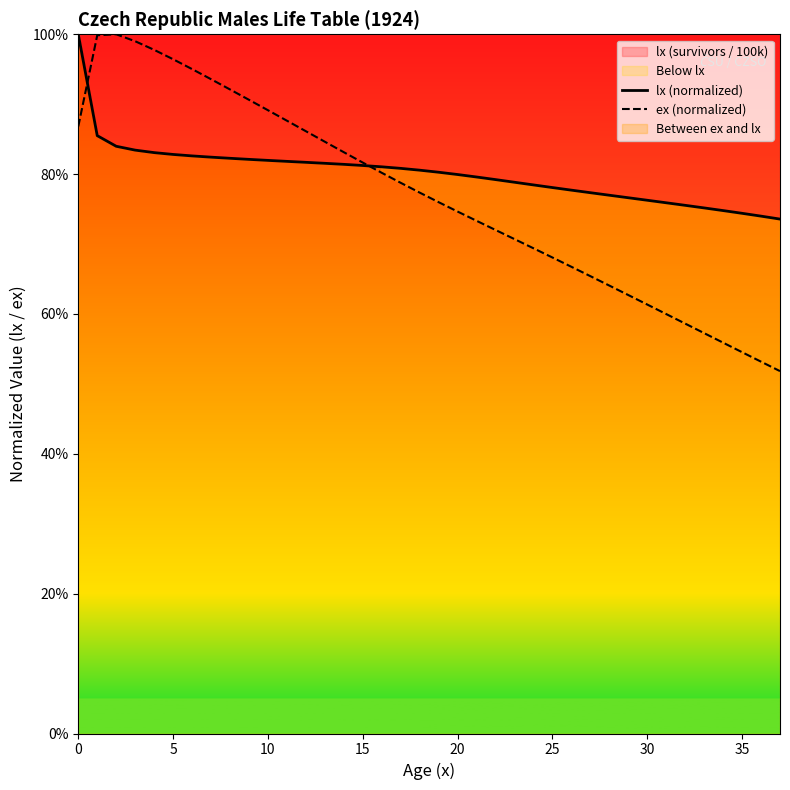

What is the smallest value displayed?

0.5